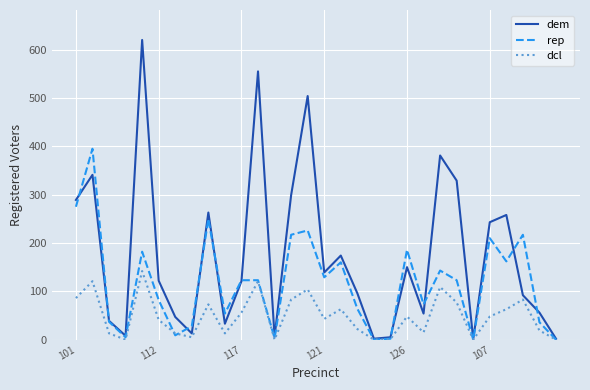

What is the greatest value displayed?

620